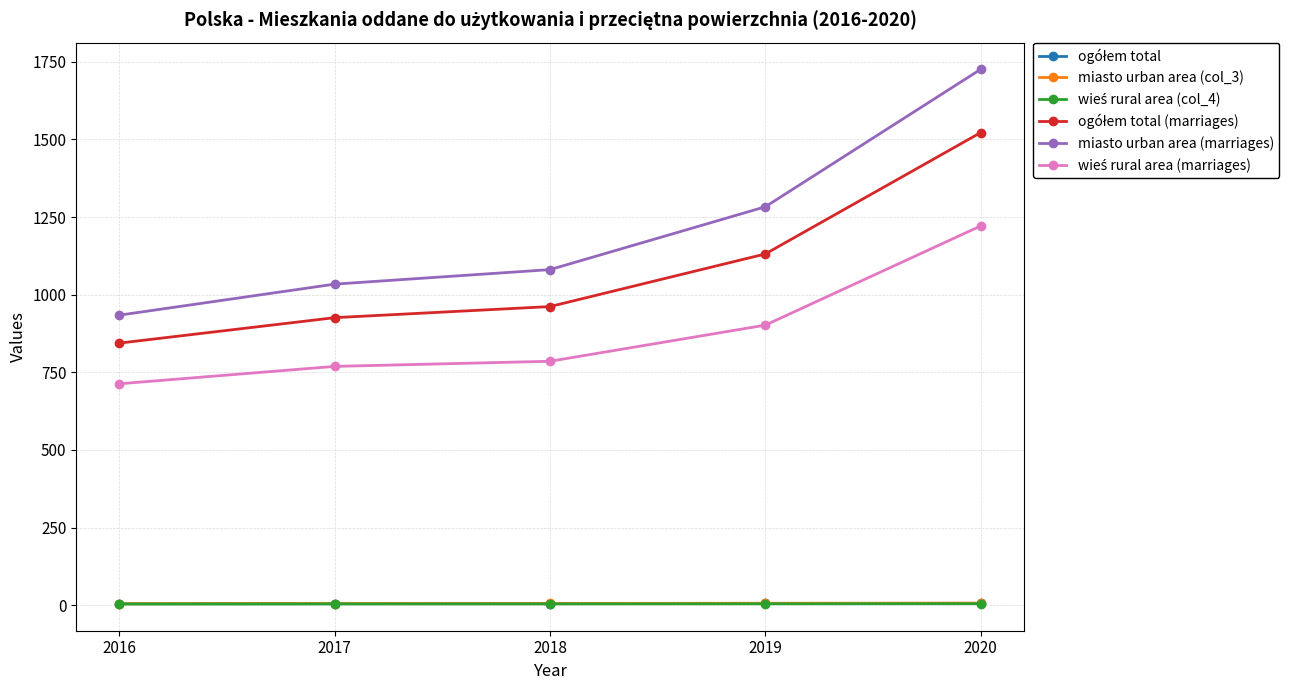

True or false: miasto urban area (marriages) has more than 1 interior local peaks.

False